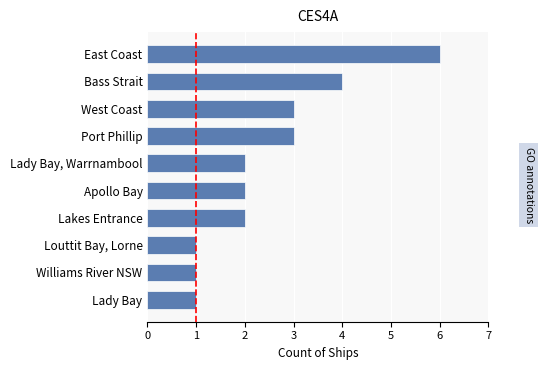

What is the difference between the second highest and second lowest values?

3